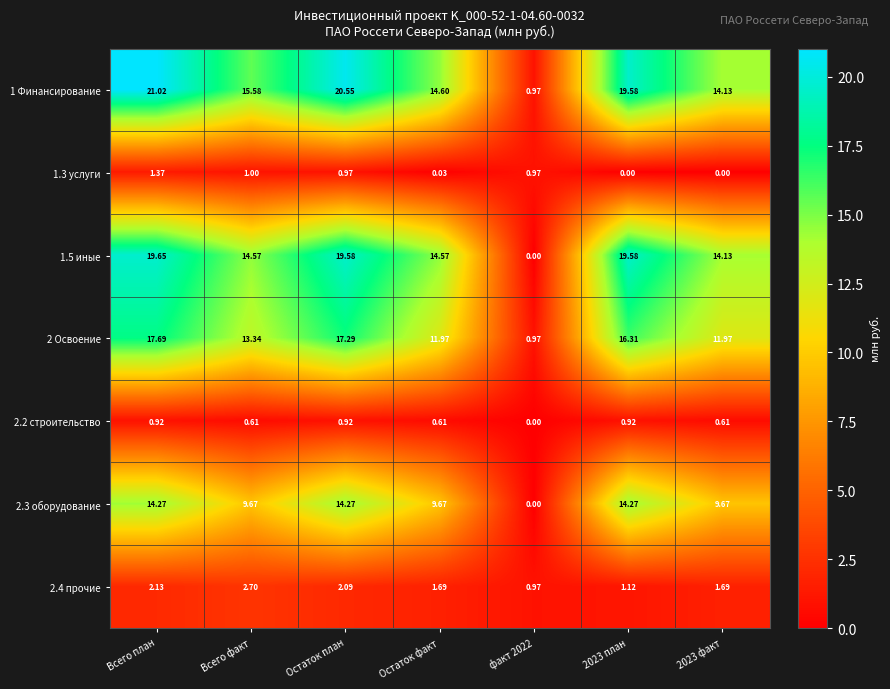

Is the value of 2.2 строительство at Всего план greater than the value of 1 Финансирование at Всего план?

No